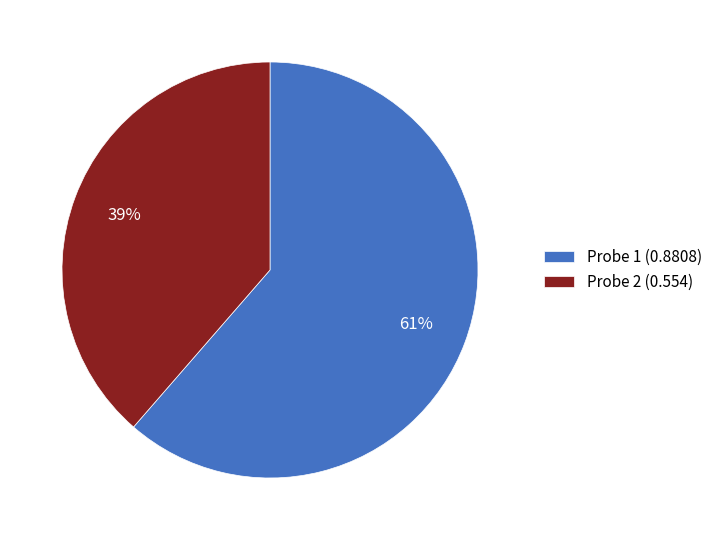

Combined, do Probe 1 (0.8808) and Probe 2 (0.554) account for over 50%?

Yes